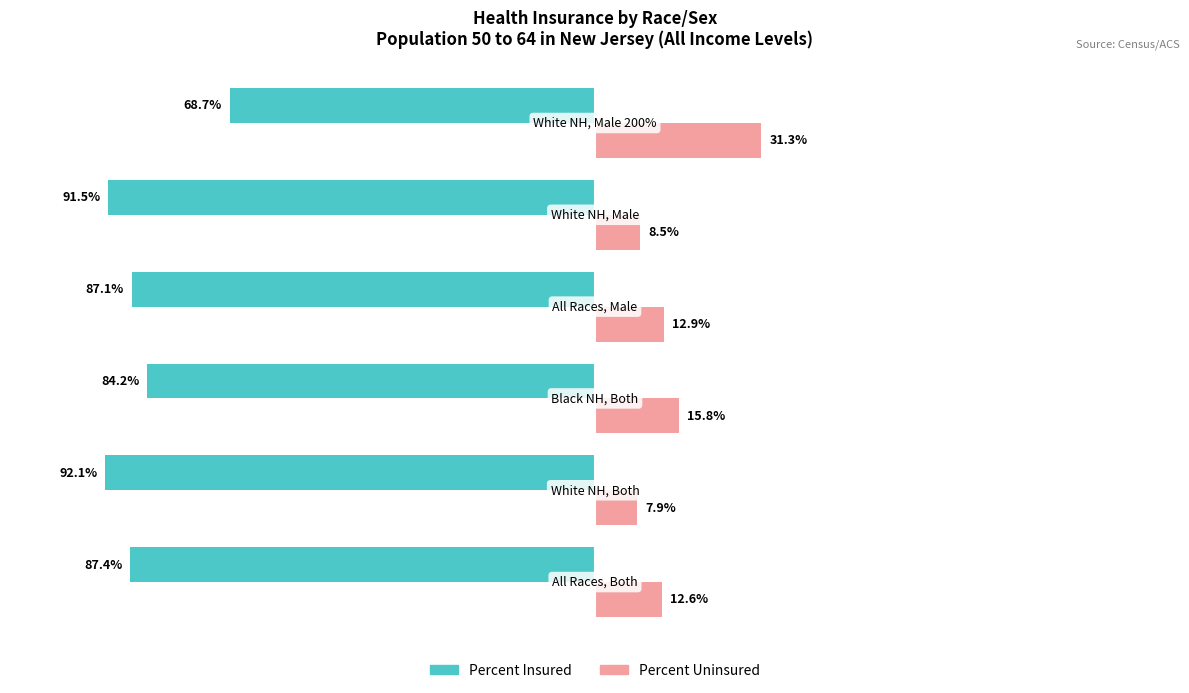

Rank the series by their maximum value, from lowest to highest.

Percent Insured, Percent Uninsured